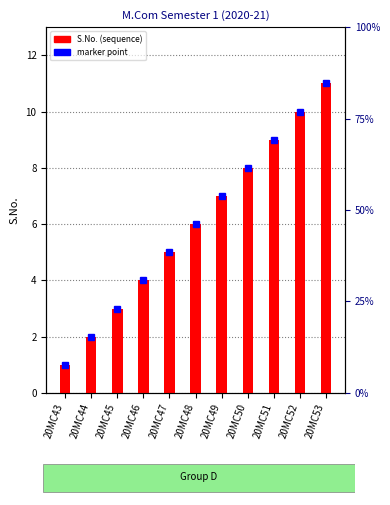

Rank the categories by value from highest to lowest.

20MC53, 20MC52, 20MC51, 20MC50, 20MC49, 20MC48, 20MC47, 20MC46, 20MC45, 20MC44, 20MC43